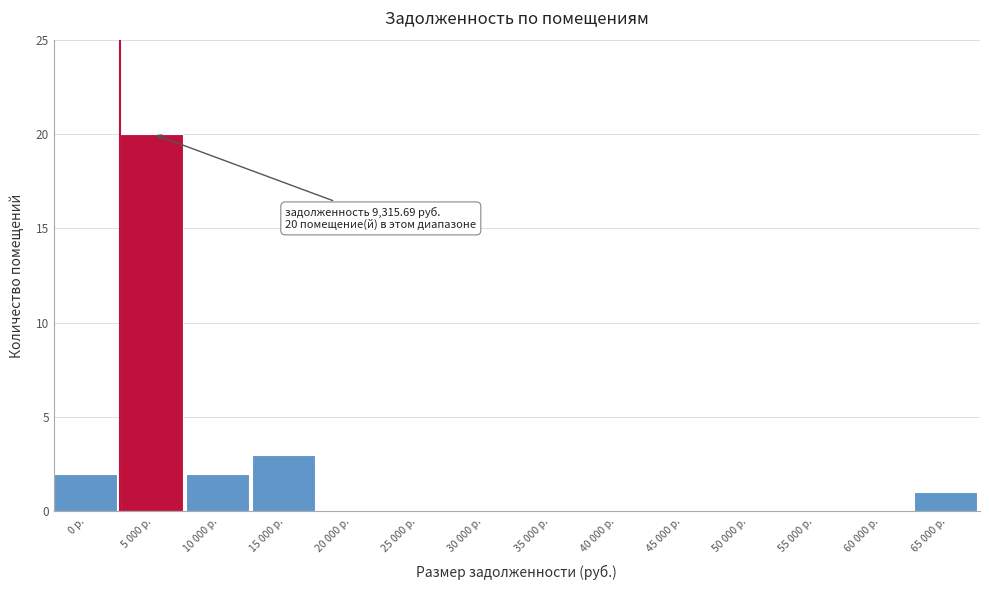

Reading left to right, what are all the values shown in this chart?

0 р.=2	5 000 р.=20	10 000 р.=2	15 000 р.=3	20 000 р.=0	25 000 р.=0	30 000 р.=0	35 000 р.=0	40 000 р.=0	45 000 р.=0	50 000 р.=0	55 000 р.=0	60 000 р.=0	65 000 р.=1